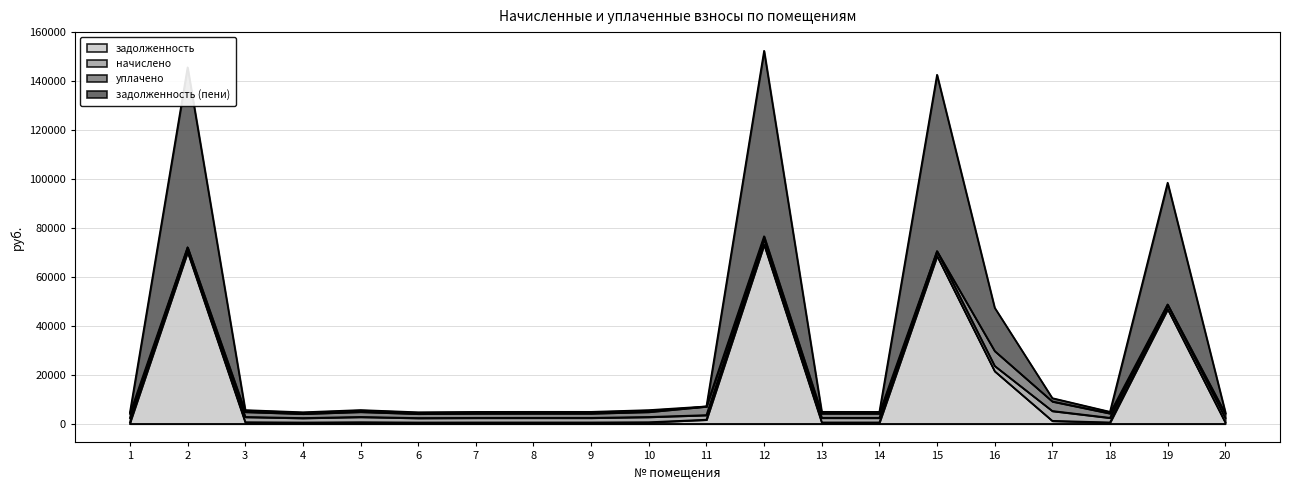

At which label is задолженность (пени) closest to 78599?

19